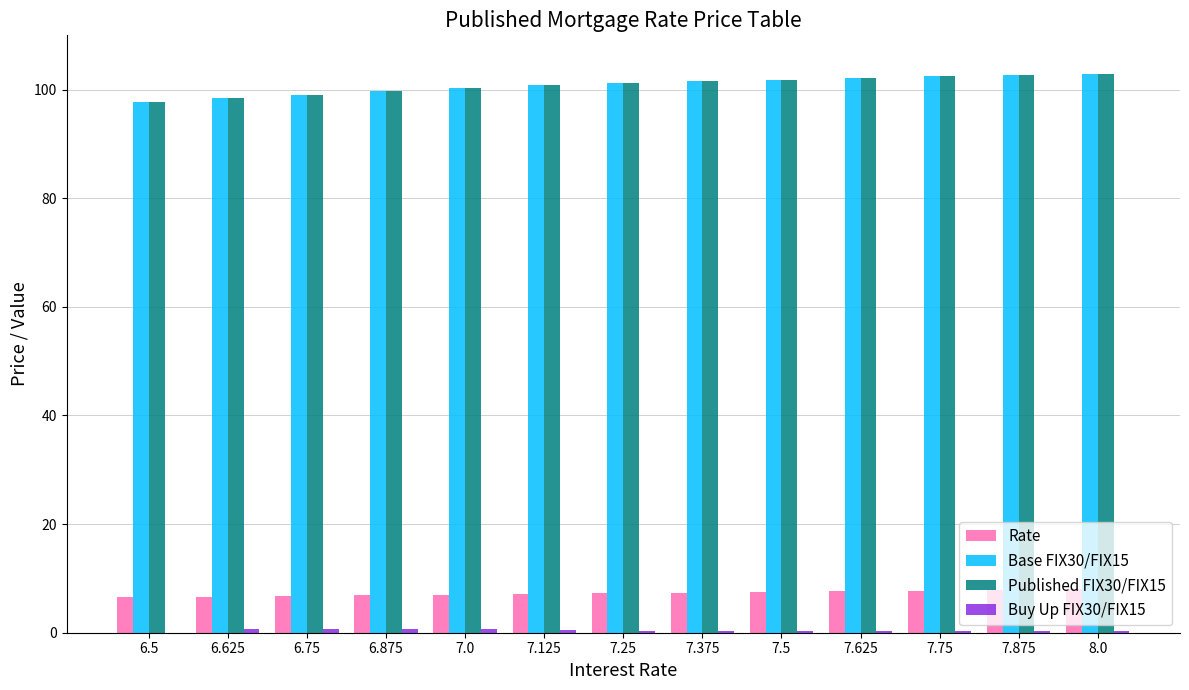

What is the greatest value displayed?

102.9